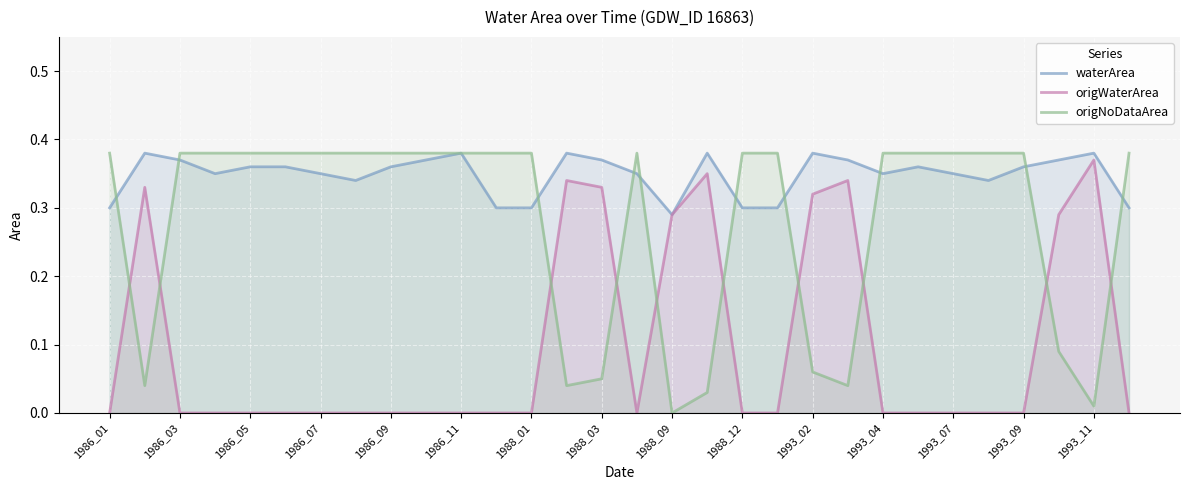

List the series in order of their overall mean, lowest first.

origWaterArea, origNoDataArea, waterArea